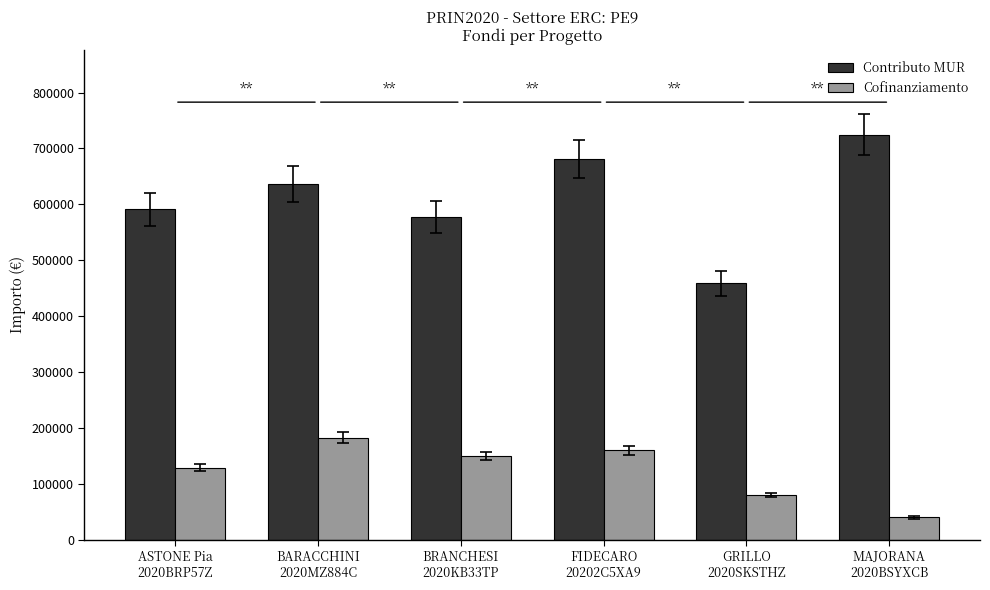

What is the sum of all Cofinanziamento values?

742000